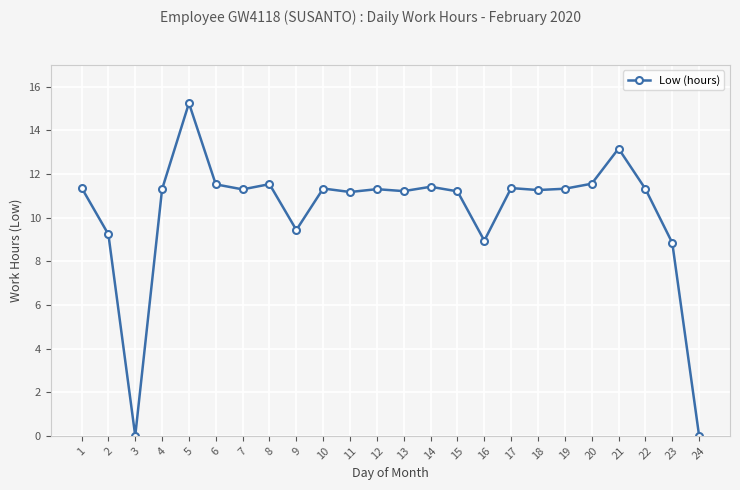

What is the sum of all values?

246.3